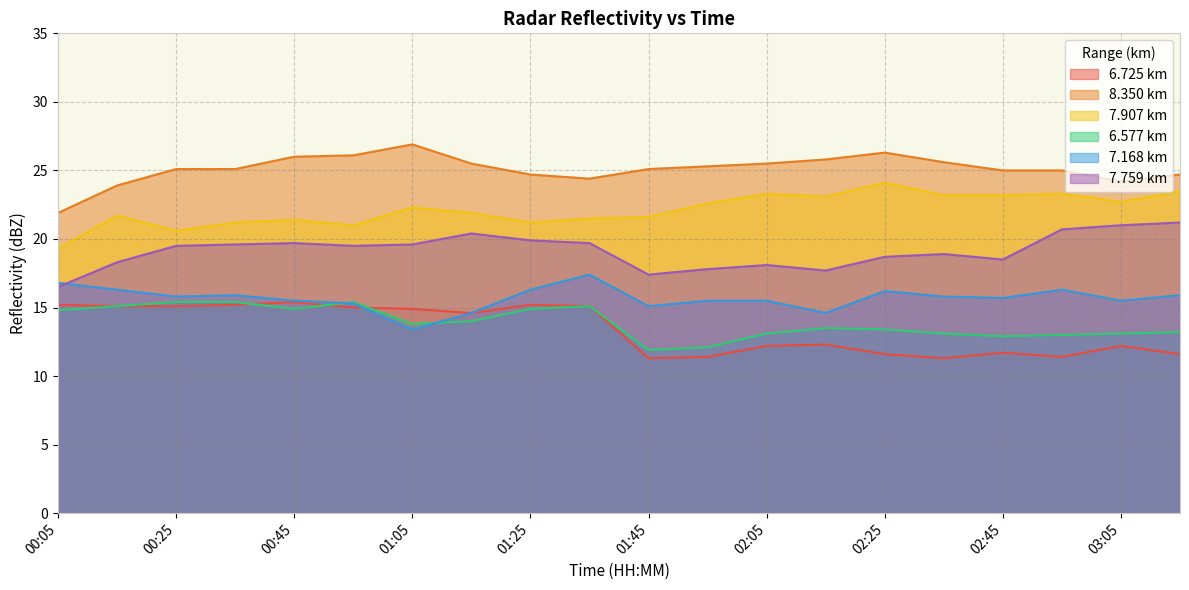

Does the chart display data point markers on the line(s)?

No